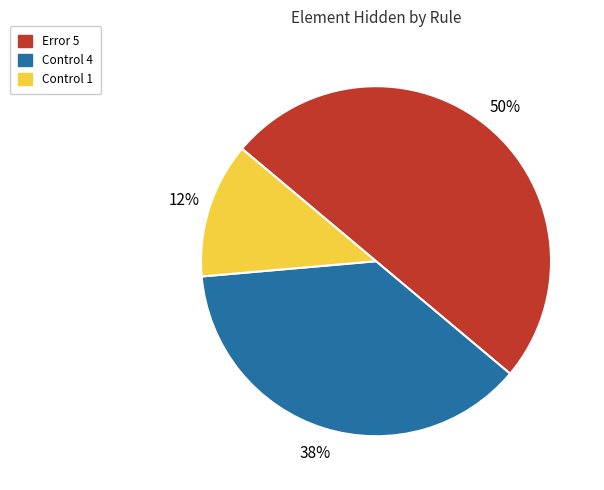

Is Control 4 the majority of the pie?

No